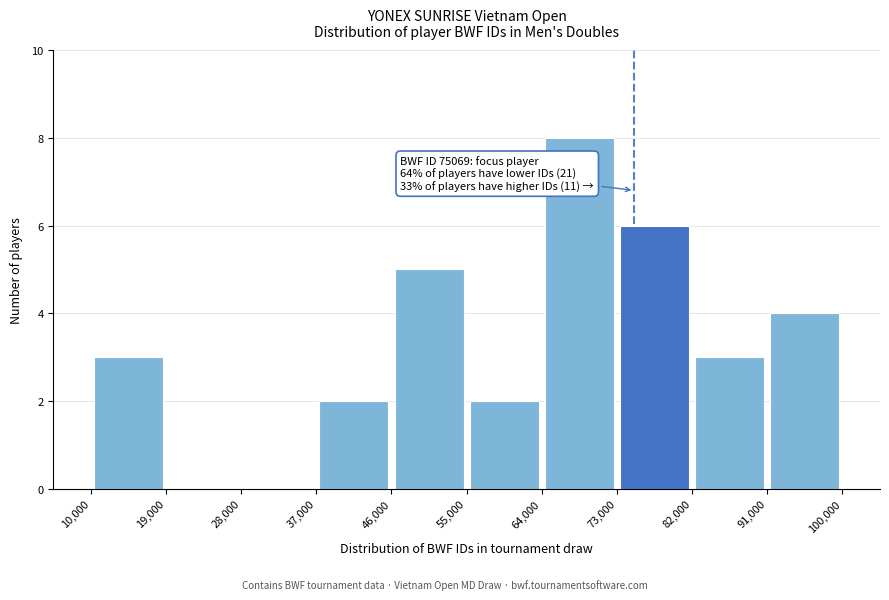

Over which range of the x-axis is the bar tallest?

64,000 to 73,000